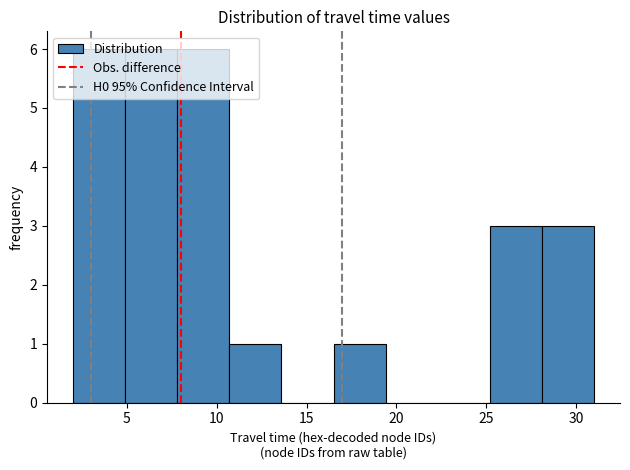

How tall is the bar that spans 10.7 to 13.6 on the x-axis? Neither the bar edges nor the heights are printed on the chart, so give them approximately, as read against the axes.

1